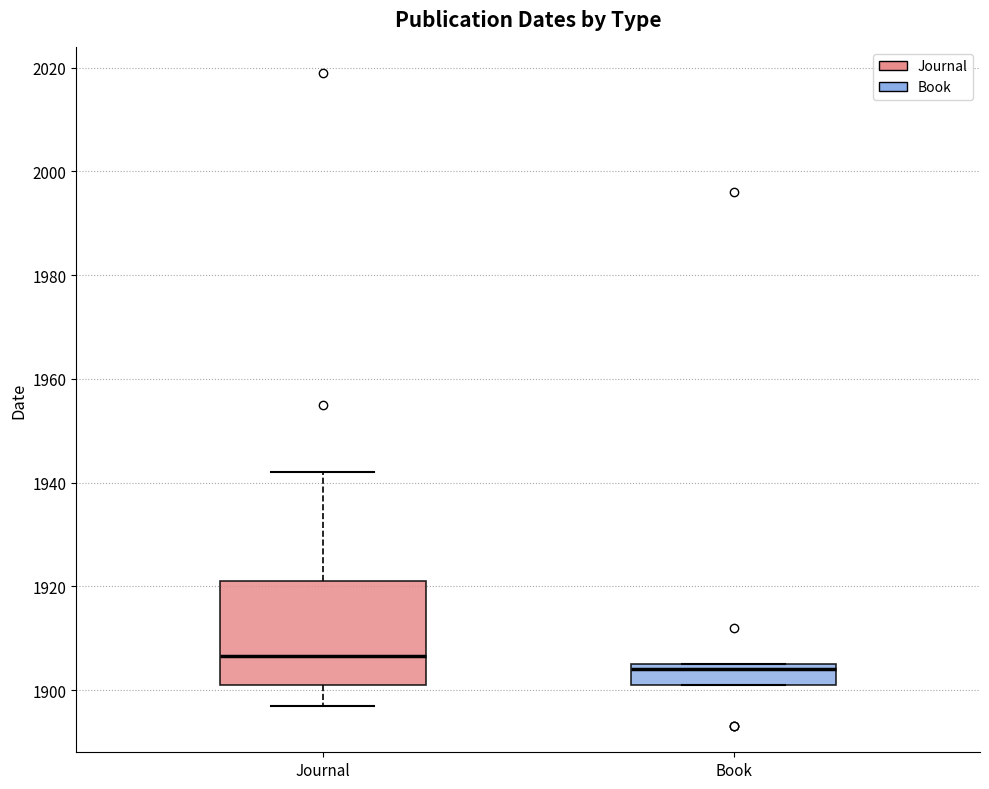

Where is the upper edge of the box for Journal on the y-axis? The values are not printed on the chart, so give them approximately, as read against the axis.

1922